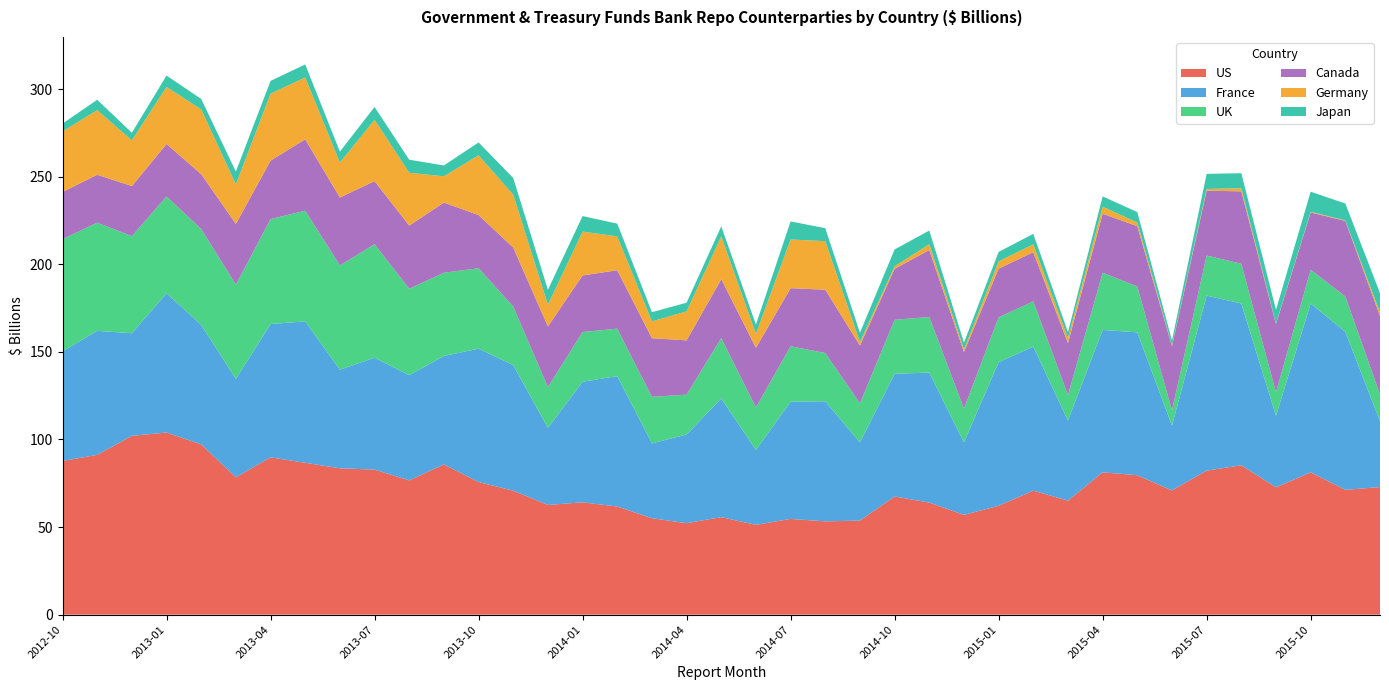

Reading left to right, transcribe all the data shown in this chart.

US: 87.8	91.2	102.1	104.0	97.2	78.4	89.8	86.7	83.5	82.8	76.6	85.8	75.7	70.8	62.6	64.1	61.7	55.0	52.2	55.7	51.2	54.7	53.3	53.7	67.4	64.0	57.0	62.1	70.8	65.1	81.2	79.6	70.9	82.2	85.3	72.7	81.2	71.2	72.8
France: 62.6	70.8	58.5	79.5	68.2	56.2	76.1	80.7	56.3	63.9	60.1	61.9	76.2	71.7	44.0	68.8	74.4	42.7	50.6	67.8	42.8	66.9	68.5	44.6	70.1	74.2	41.4	82.0	82.2	45.7	81.3	81.6	37.0	99.9	92.4	40.8	96.4	90.2	37.6
UK: 64.0	61.7	55.5	55.3	54.7	53.8	59.9	63.1	59.5	64.8	49.3	47.5	45.9	33.4	23.2	28.4	27.1	26.6	22.7	34.5	24.3	31.7	27.6	22.3	30.8	31.7	19.2	25.6	25.8	14.6	32.7	26.2	8.8	22.9	22.6	13.4	19.3	20.1	15.3
Canada: 26.9	27.4	28.6	29.9	31.3	34.7	33.4	40.8	38.8	36.0	36.1	40.0	30.3	33.7	34.6	32.3	33.3	33.4	31.0	33.6	34.0	33.2	36.1	33.0	29.1	38.2	32.3	27.8	28.1	29.6	33.7	34.4	36.5	37.0	41.4	39.0	32.7	43.1	44.7
Germany: 34.6	36.9	26.1	32.6	37.0	22.6	38.2	35.3	20.0	35.0	30.2	15.0	34.1	30.2	12.5	25.0	19.3	9.6	16.6	24.4	8.0	27.8	27.7	2.0	1.4	3.3	1.5	4.1	4.5	2.8	4.0	2.1	0.4	1.0	1.8	0.3	0.5	0.3	2.1
Japan: 4.4	5.9	4.3	6.5	6.0	7.3	7.3	7.4	6.2	7.3	7.4	6.2	7.3	9.5	8.5	8.8	7.3	5.2	4.9	5.7	5.3	10.3	7.4	5.3	9.7	7.8	3.8	5.4	6.0	3.5	5.8	6.0	3.0	8.6	8.6	7.8	11.4	9.6	11.0